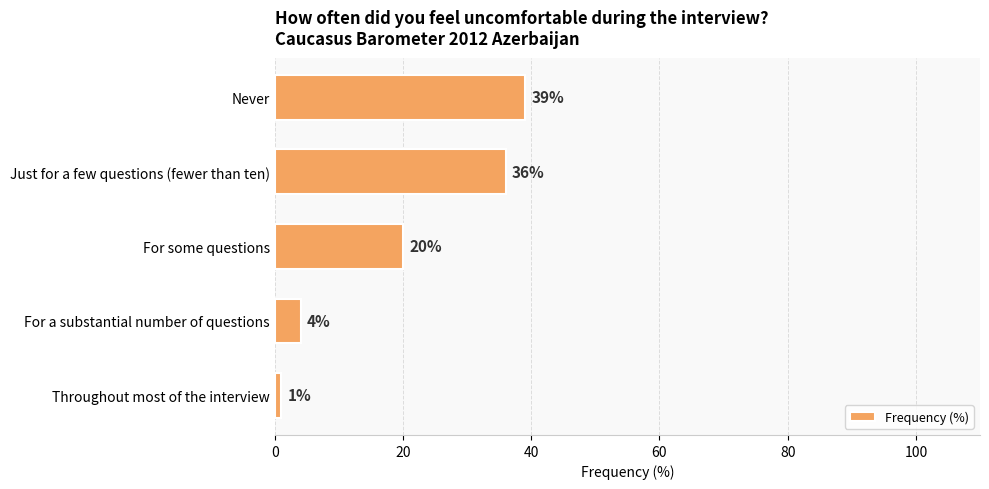

True or false: the data shows 15 at Just for a few questions (fewer than ten).

False